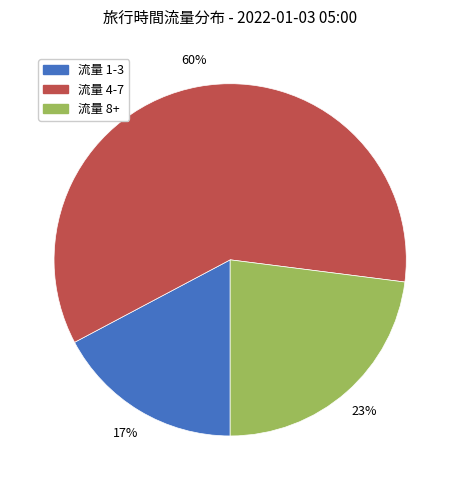

To the nearest percent, what is the difference between the largest and smallest slice percentages?

43%